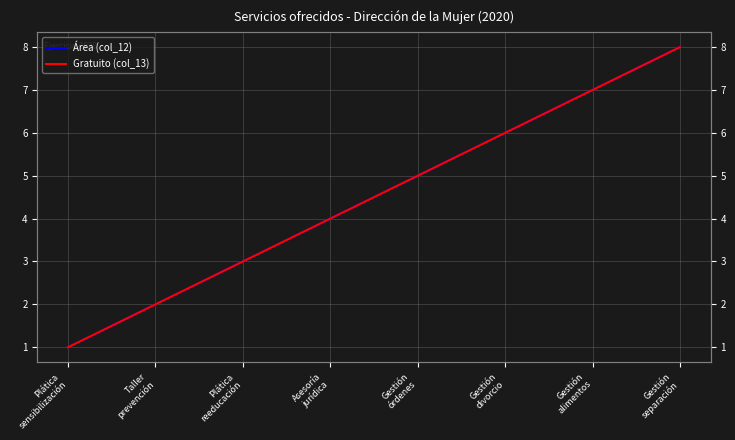

Between Plática
reeducación and Gestión
divorcio, which series saw the biggest shift?

Área (col_12)